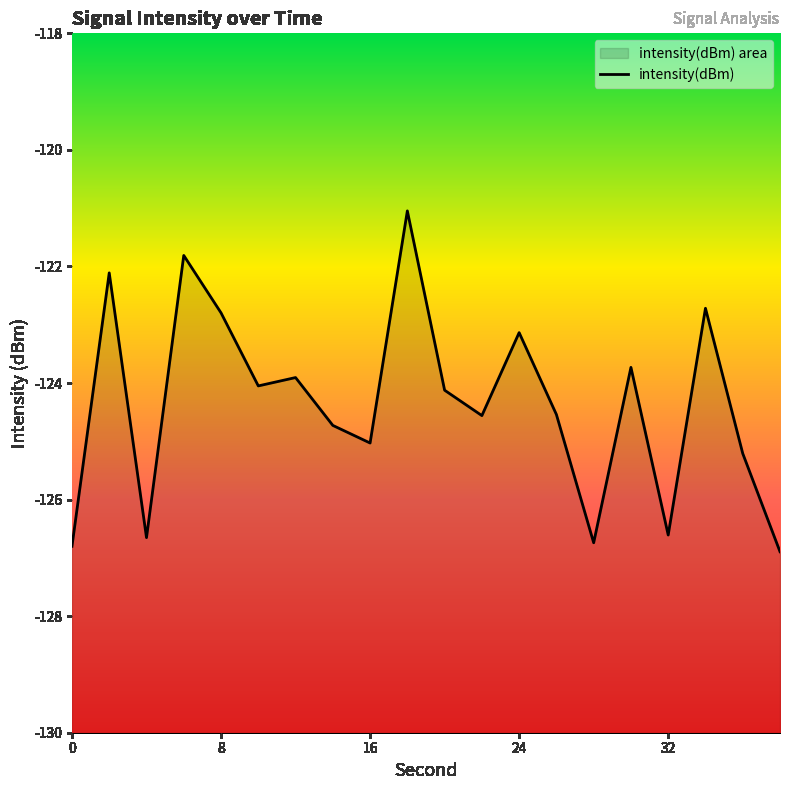

Does the chart have visible grid lines?

No